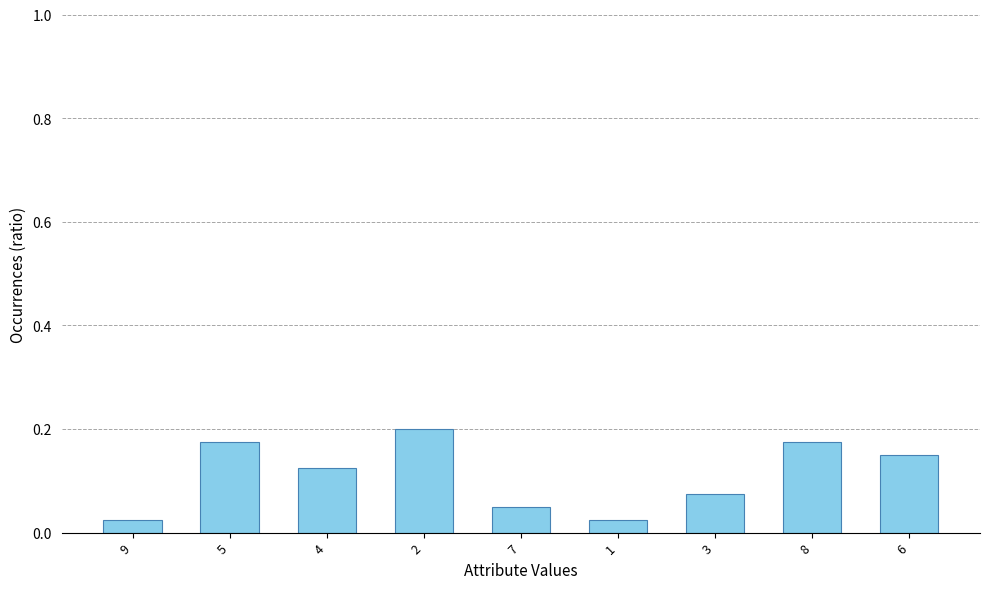

Which has a higher value, 6 or 7?

6